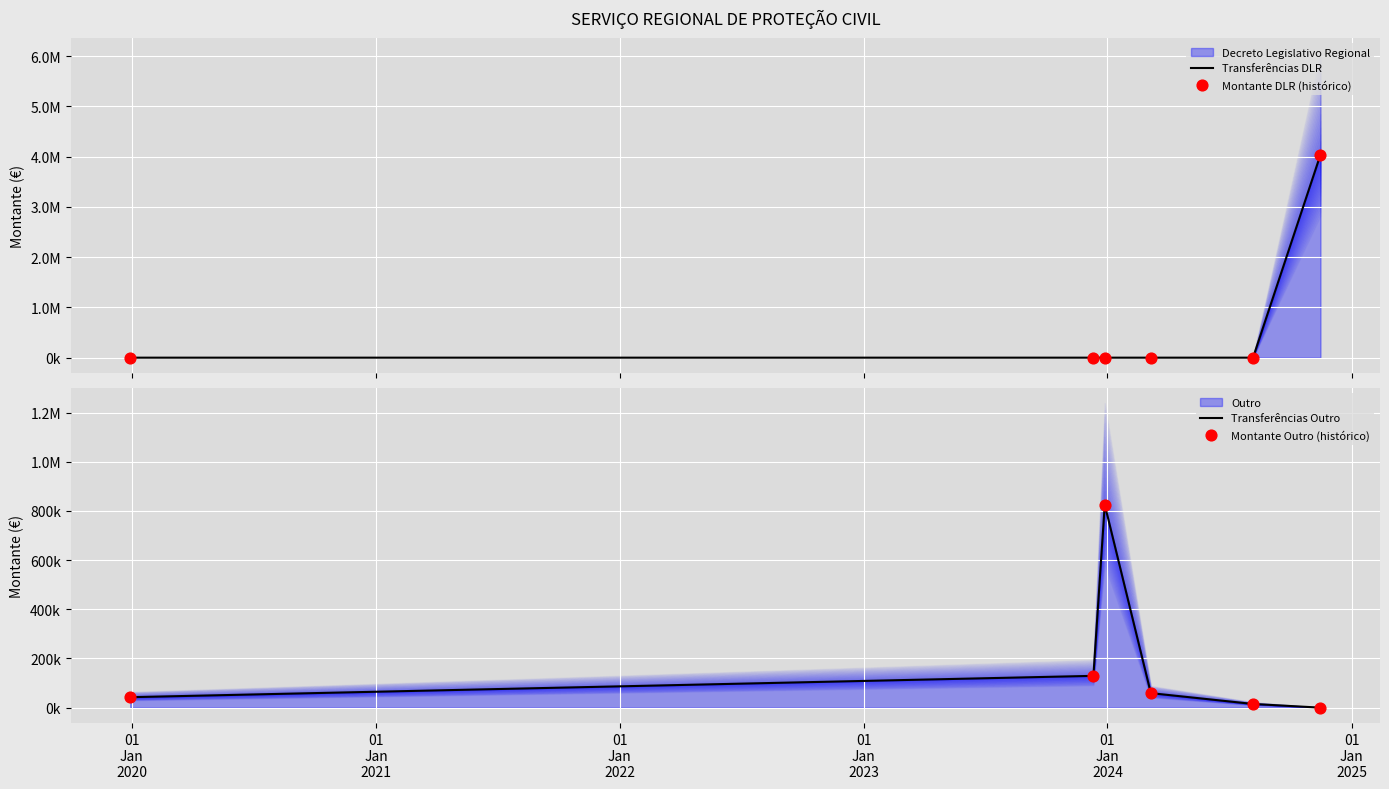

Which series has the largest Y range (max minus min)?

Transferências DLR